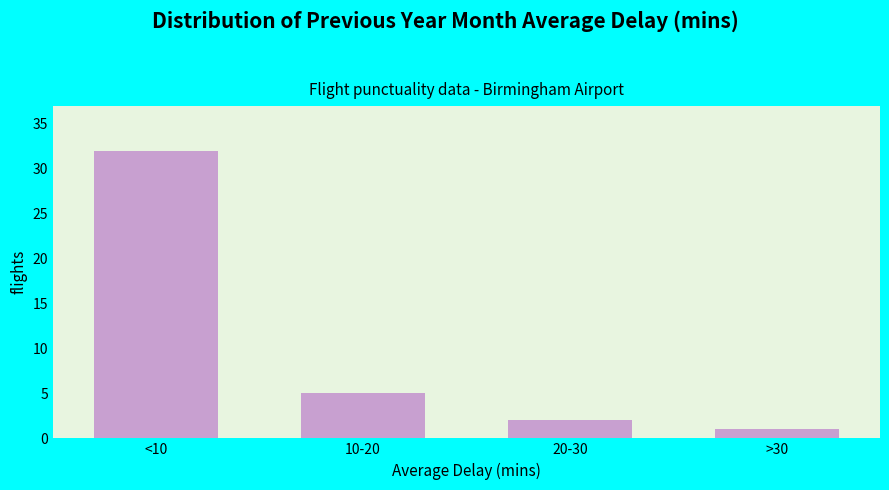

Reading left to right, list all the values displayed in this chart.

<10=32	10-20=5	20-30=2	>30=1